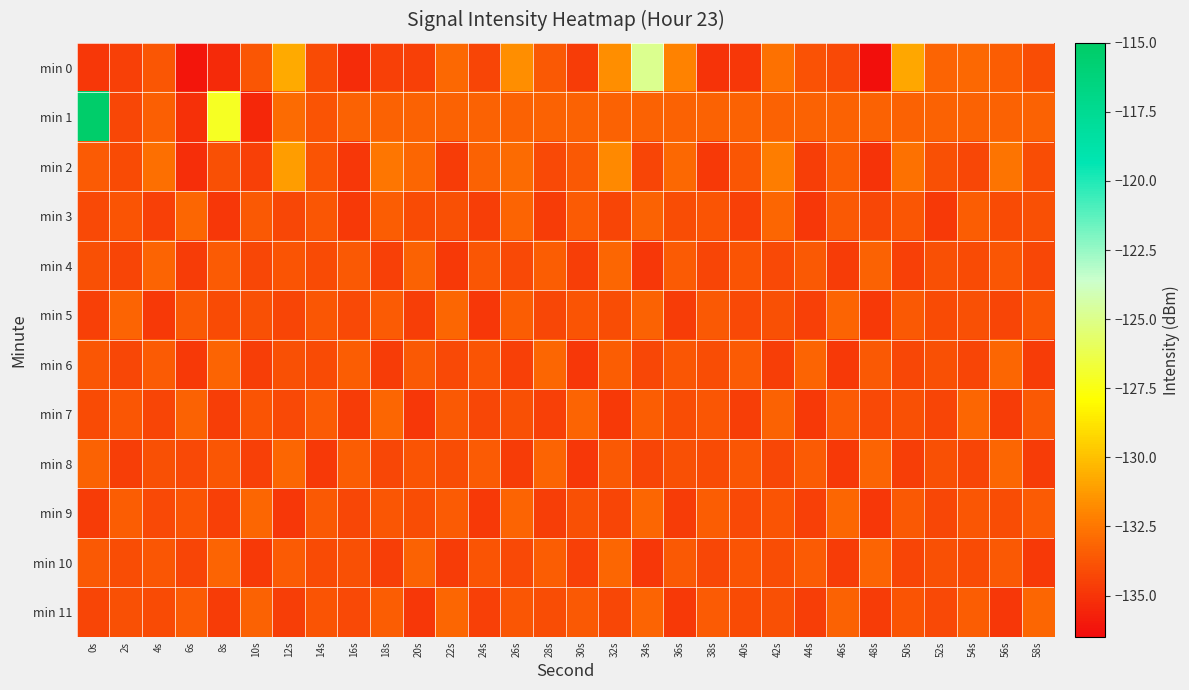

Which has a higher value, 14s or 0s?

14s